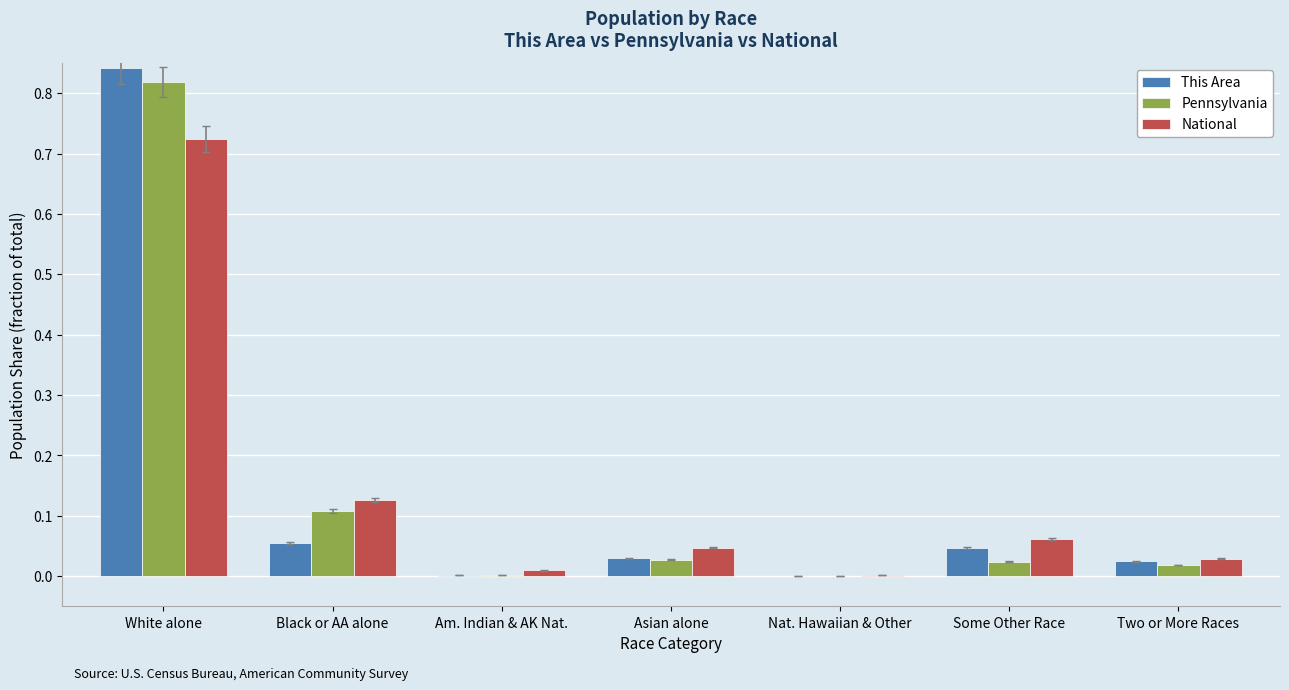

Are the bars horizontal?

No